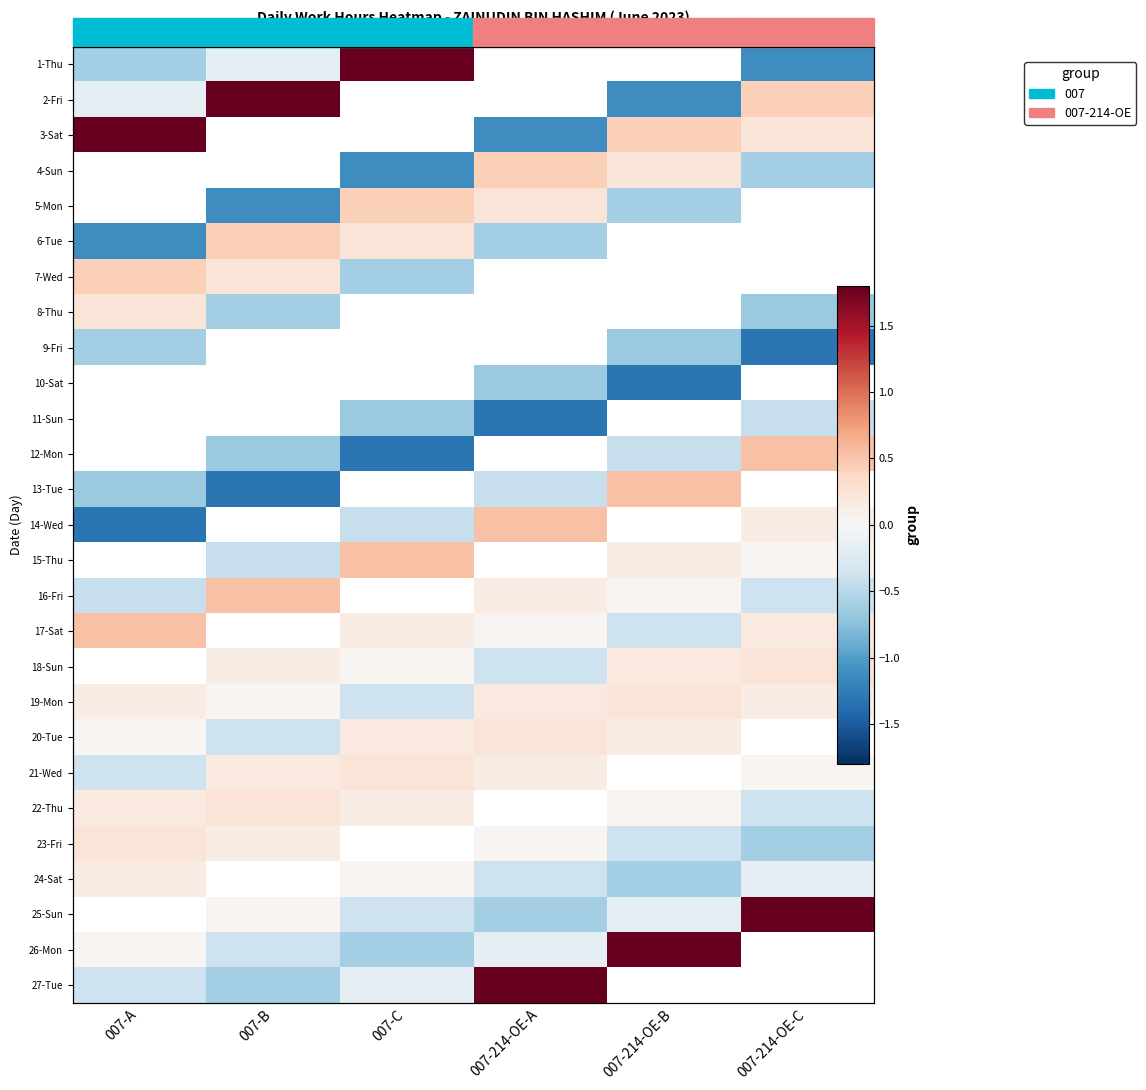

How many categories are shown in the chart?

6